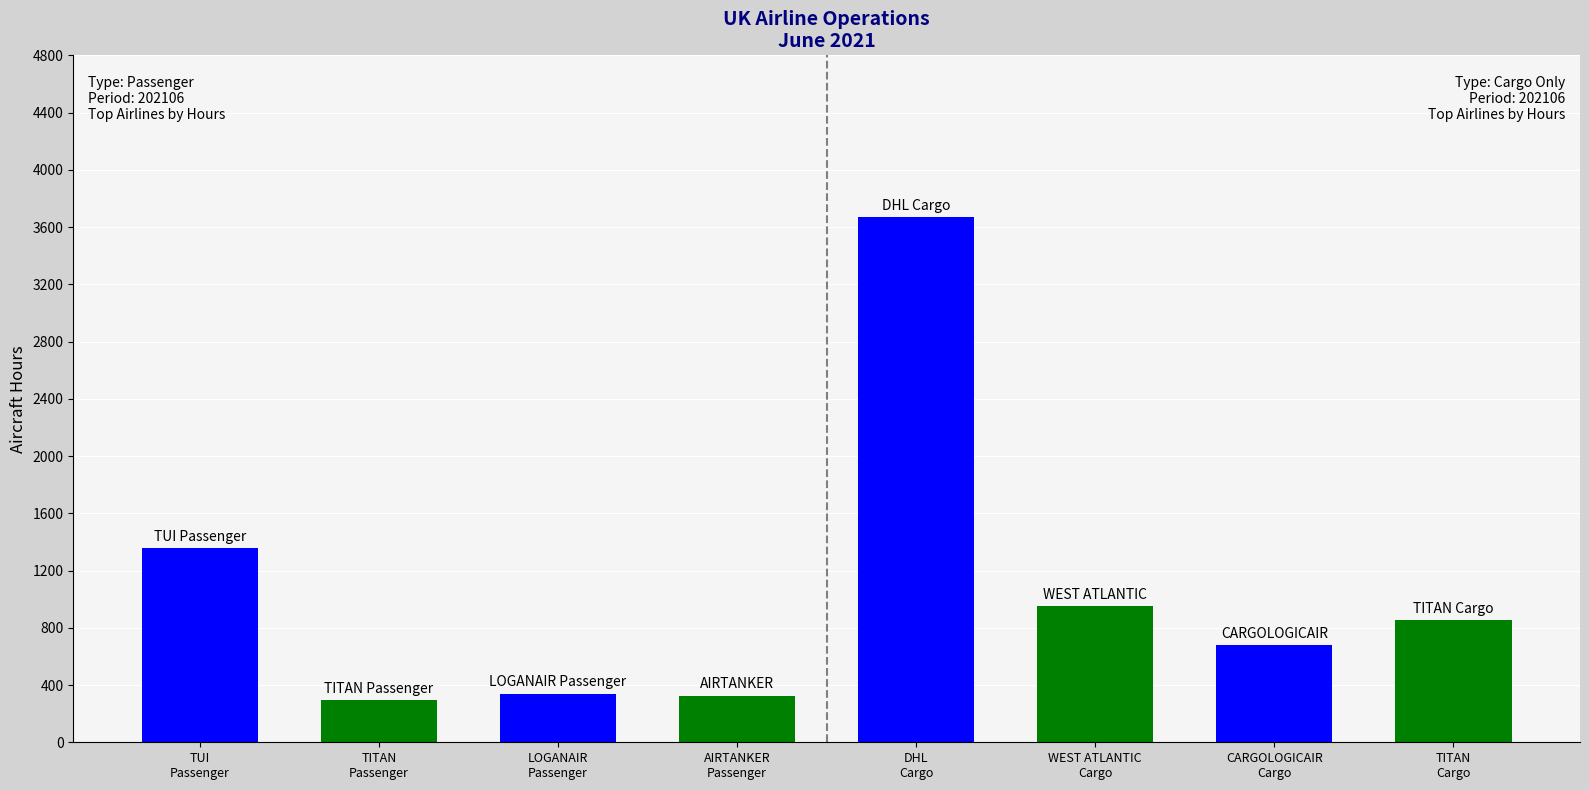

What is the sum of all values?

8468.5